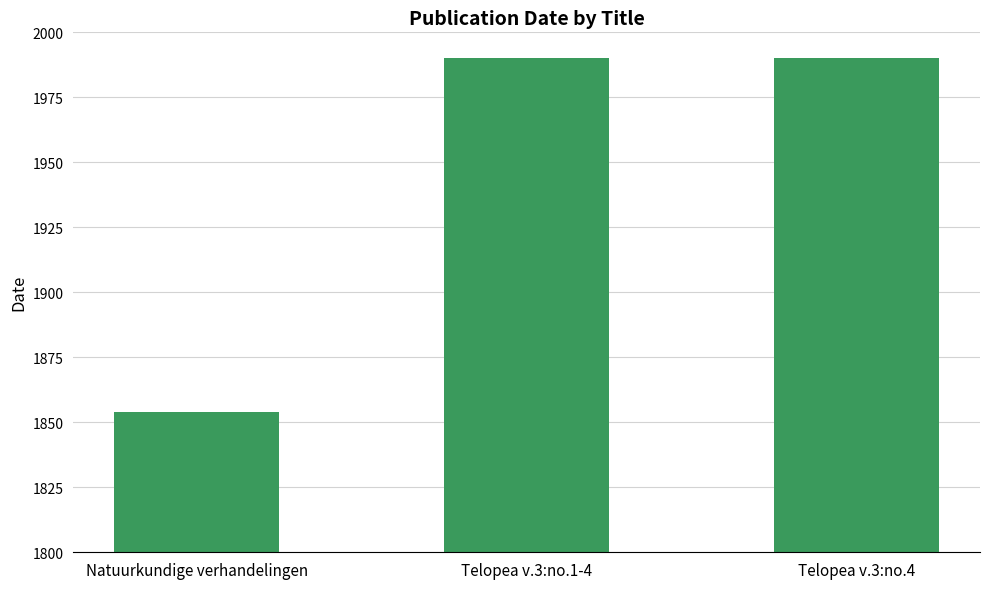

Count the values in the range 1854 to 1990.

3